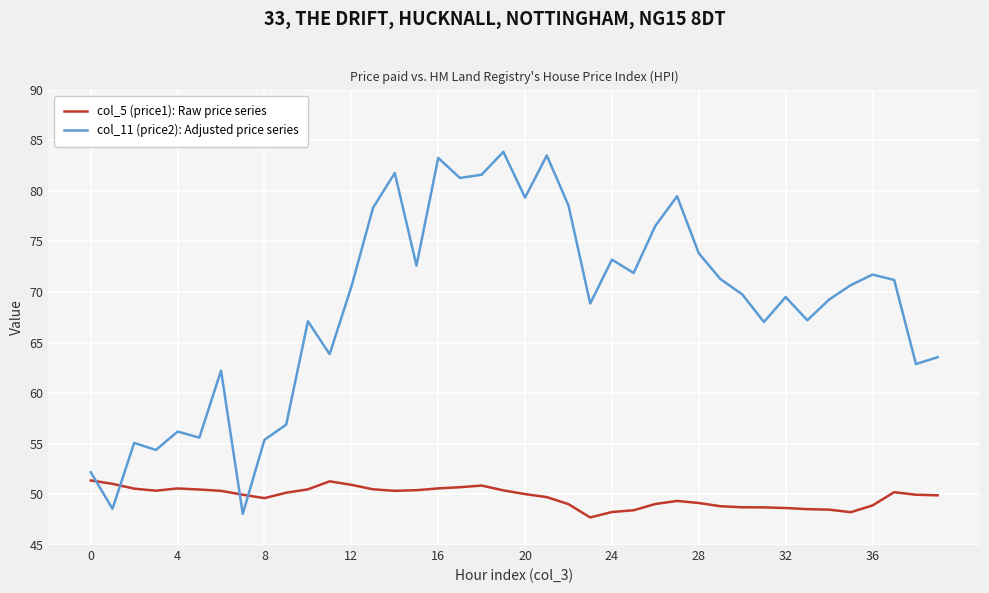

What is the smallest value displayed?

47.7